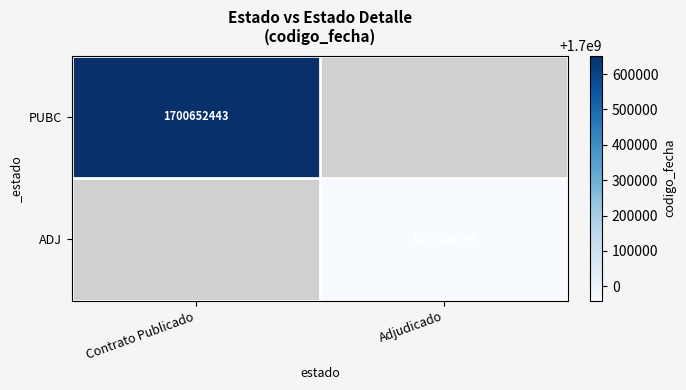

The value of ADJ at Adjudicado is 884012016. True or false?

False